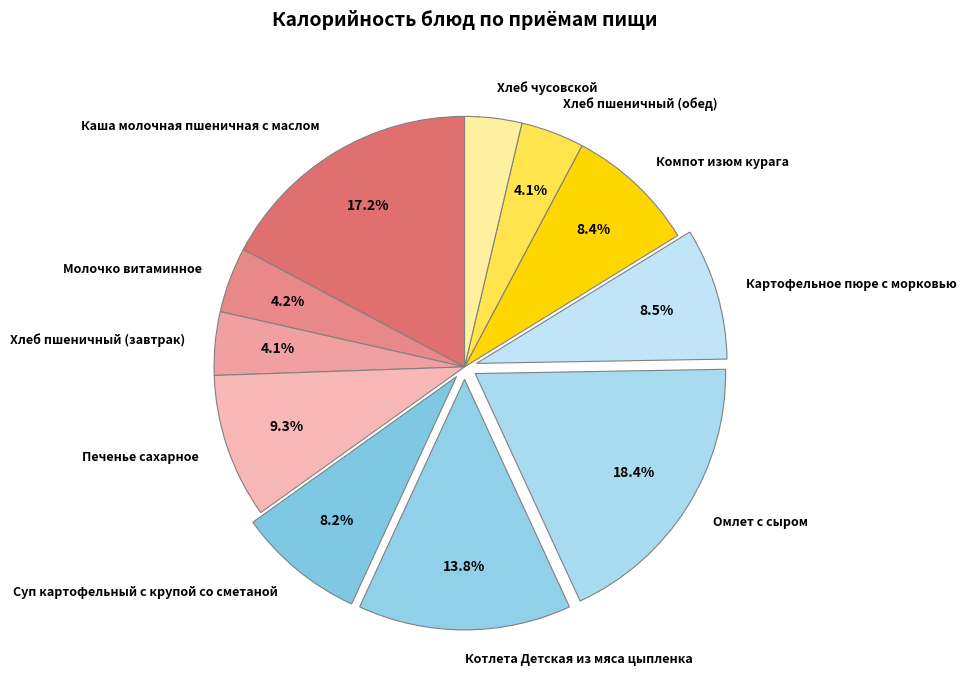

To the nearest percent, what is the average slice percentage?

9%